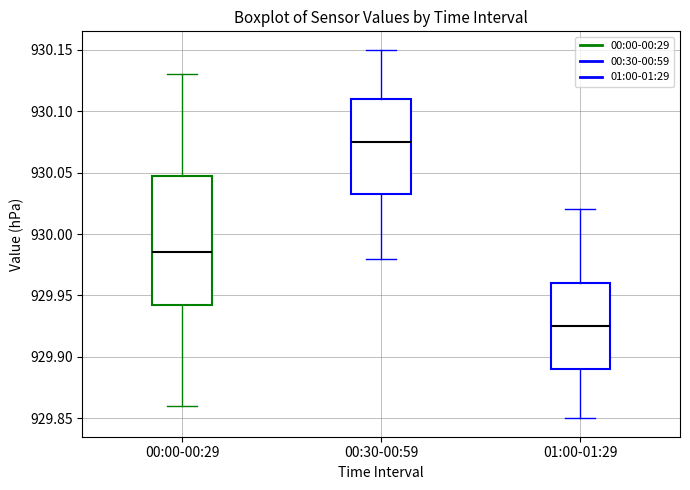

Reading left to right, read every box against the y-axis: the position of its median line, the range the box covers, and the ends of its whiskers. The values are not printed on the chart, so give them approximately, as read against the axis.

00:00-00:29: median 929.985, box 929.945 to 930.050, whiskers 929.860 to 930.130
00:30-00:59: median 930.075, box 930.035 to 930.110, whiskers 929.980 to 930.150
01:00-01:29: median 929.925, box 929.890 to 929.960, whiskers 929.850 to 930.020